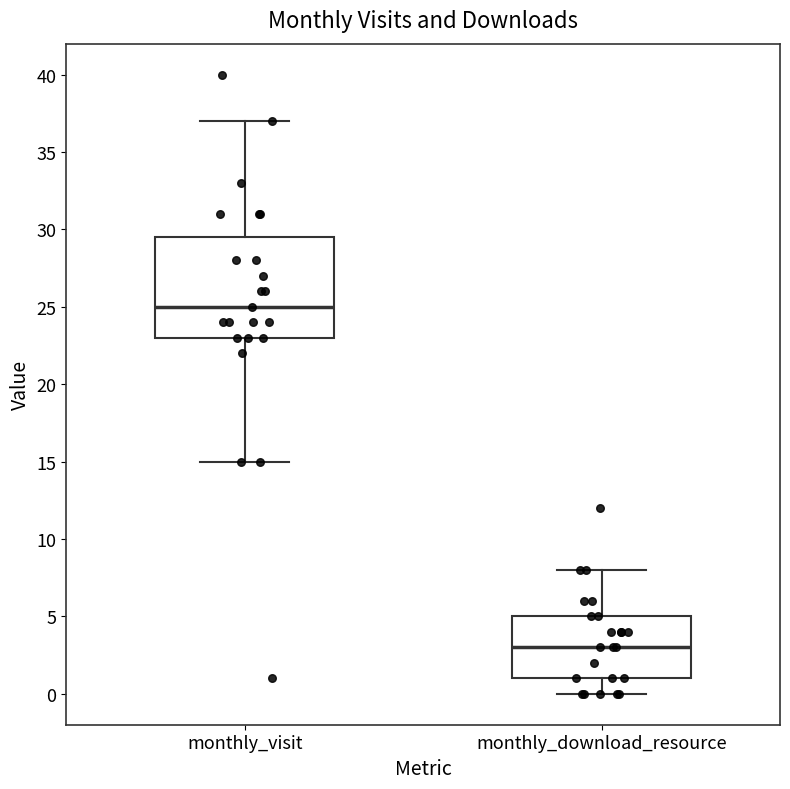

Which box is the tallest, from its lower edge to its upper edge?

monthly_visit